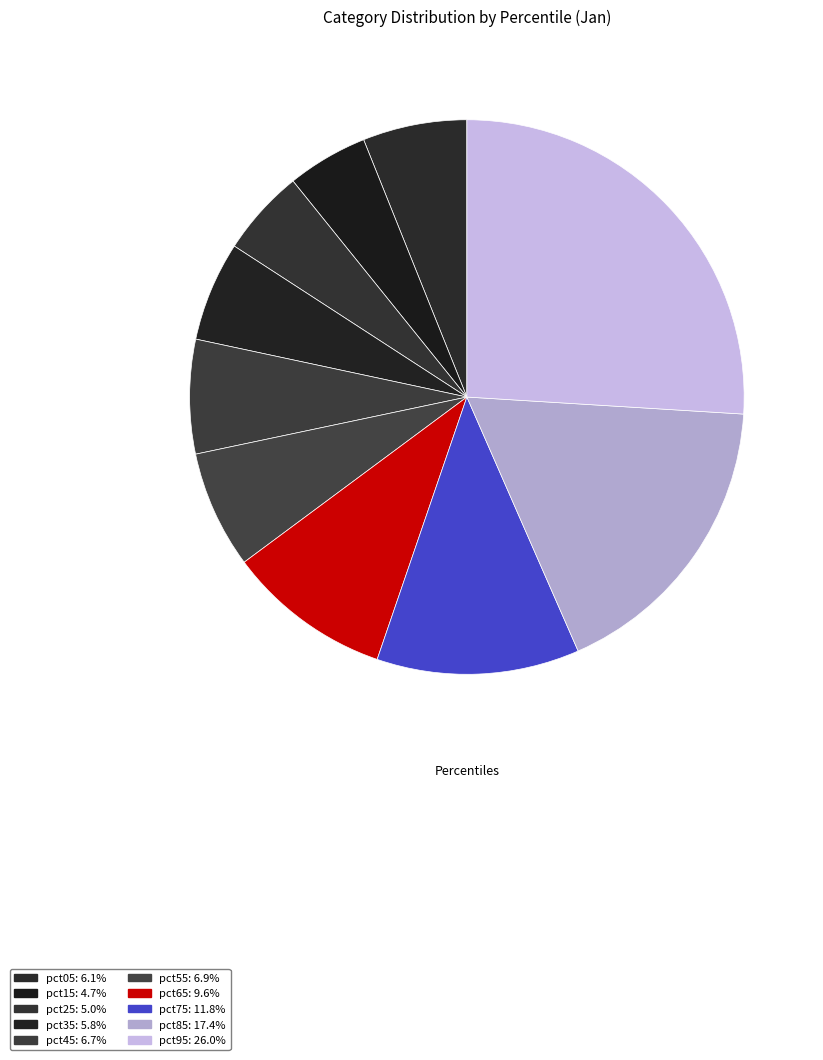

Is it true that pct15 is 11% of the pie?

False